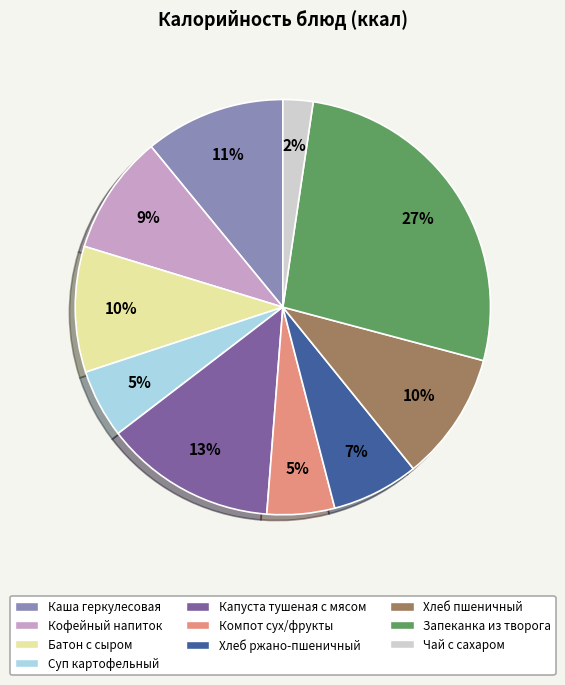

How many segments does this pie chart have?

10